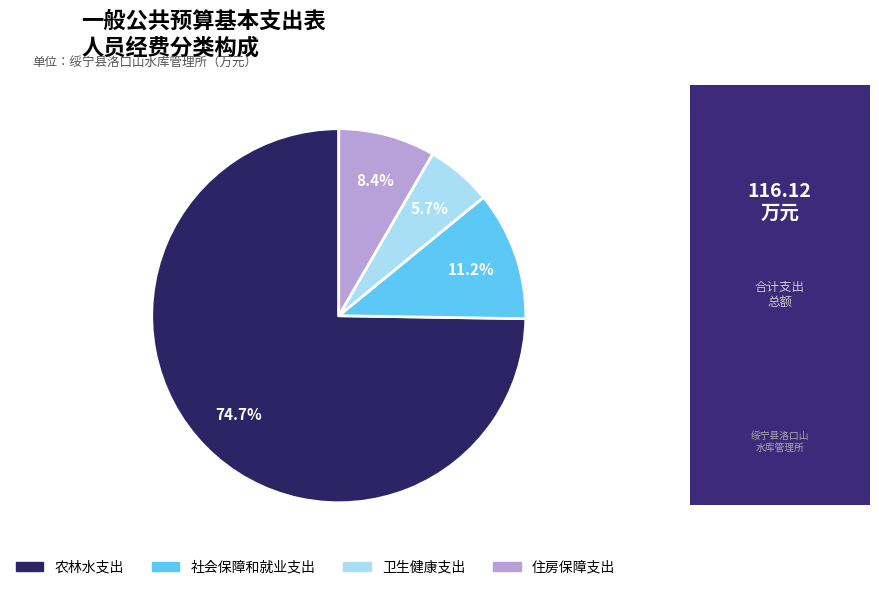

True or false: 住房保障支出 accounts for 8% of the total.

True